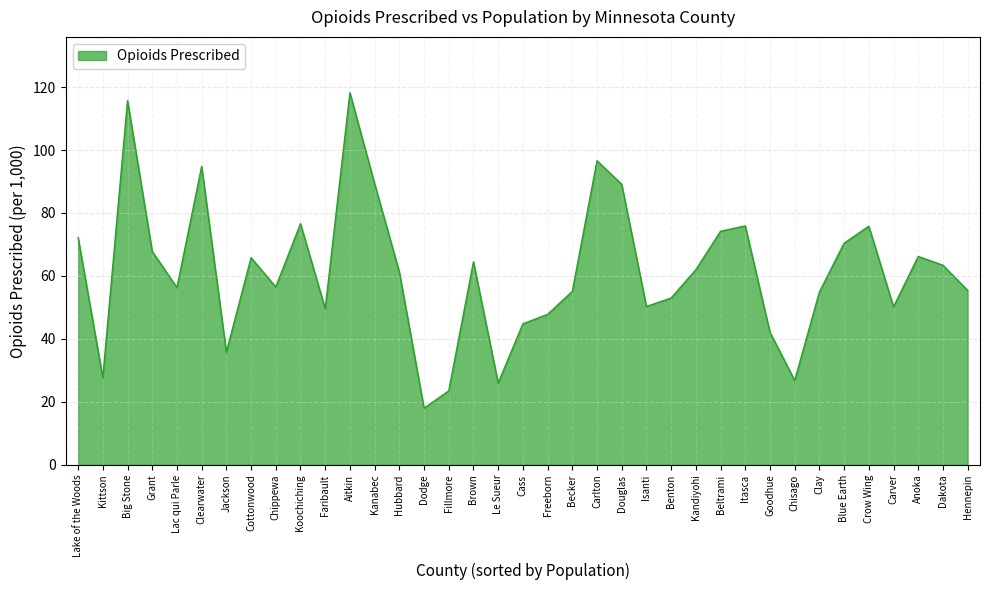

What position from the left is Dodge?

15